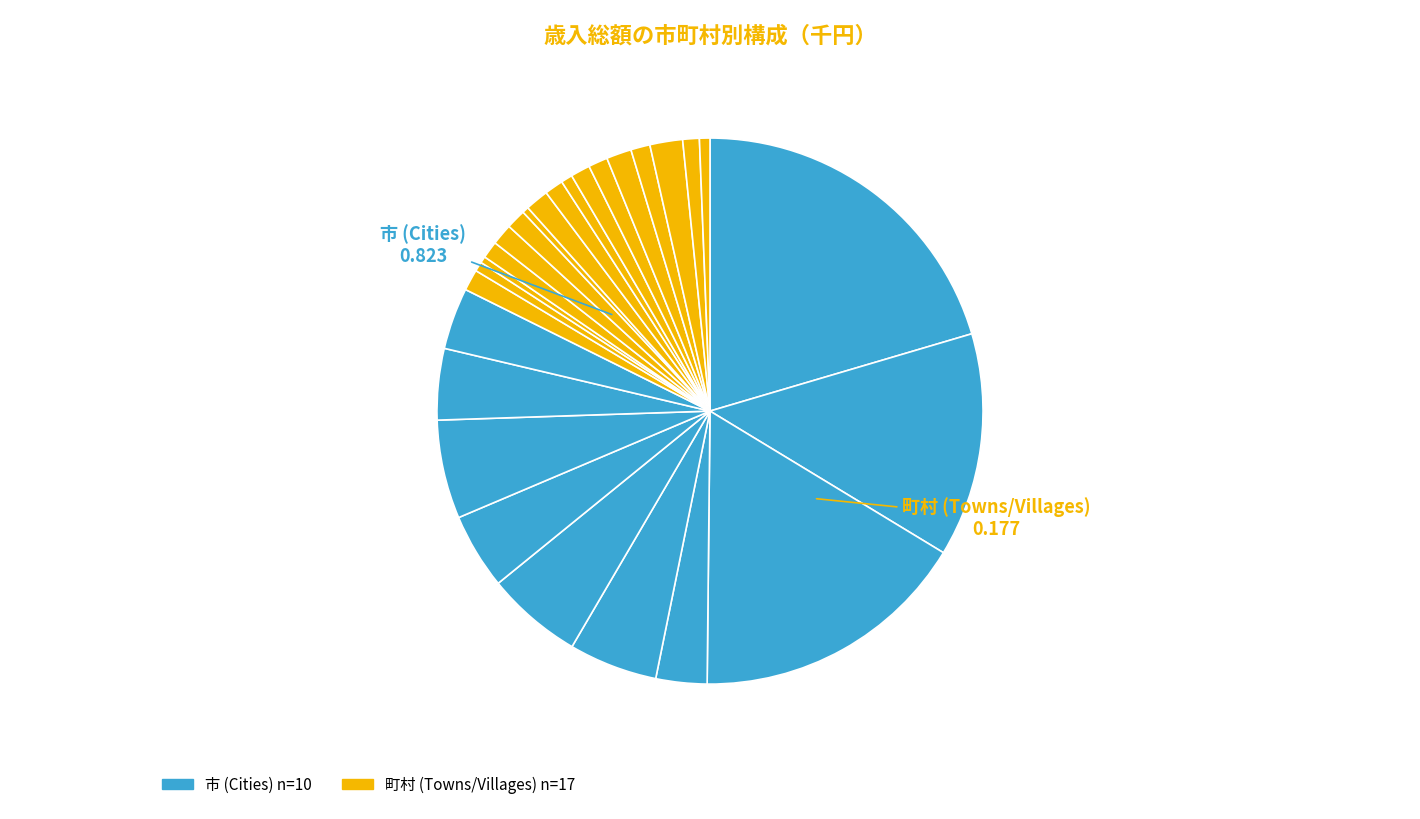

How many slices are in this pie chart?

27